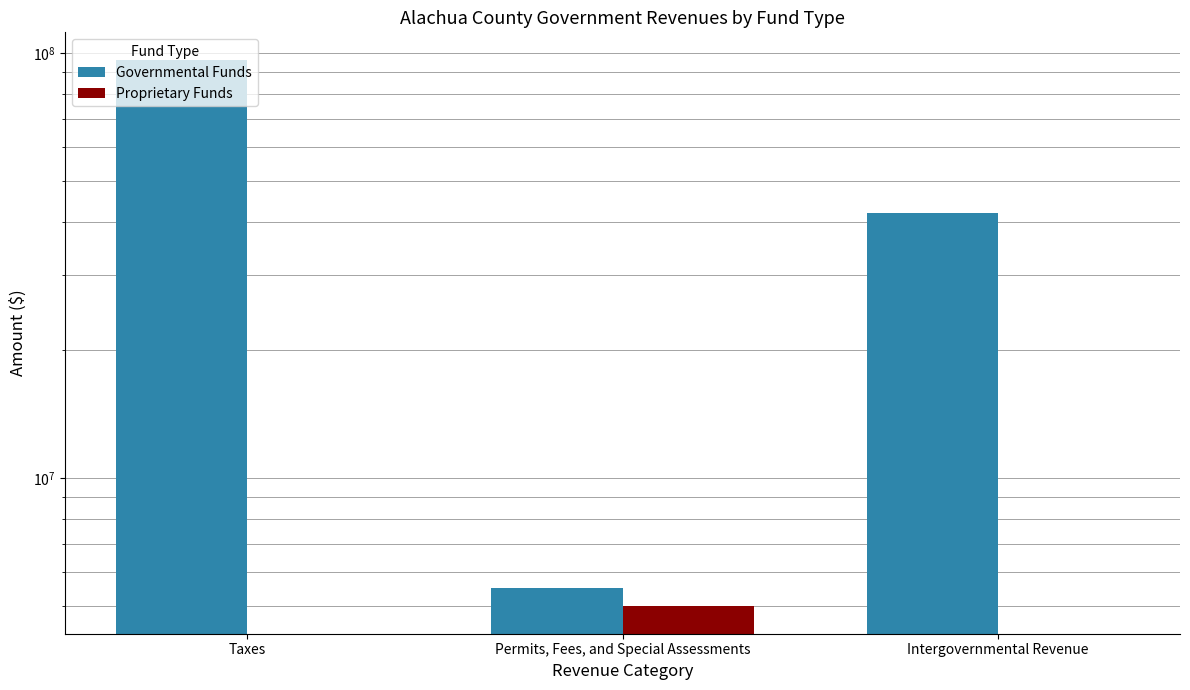

What are all the series names shown in the legend?

Governmental Funds, Proprietary Funds